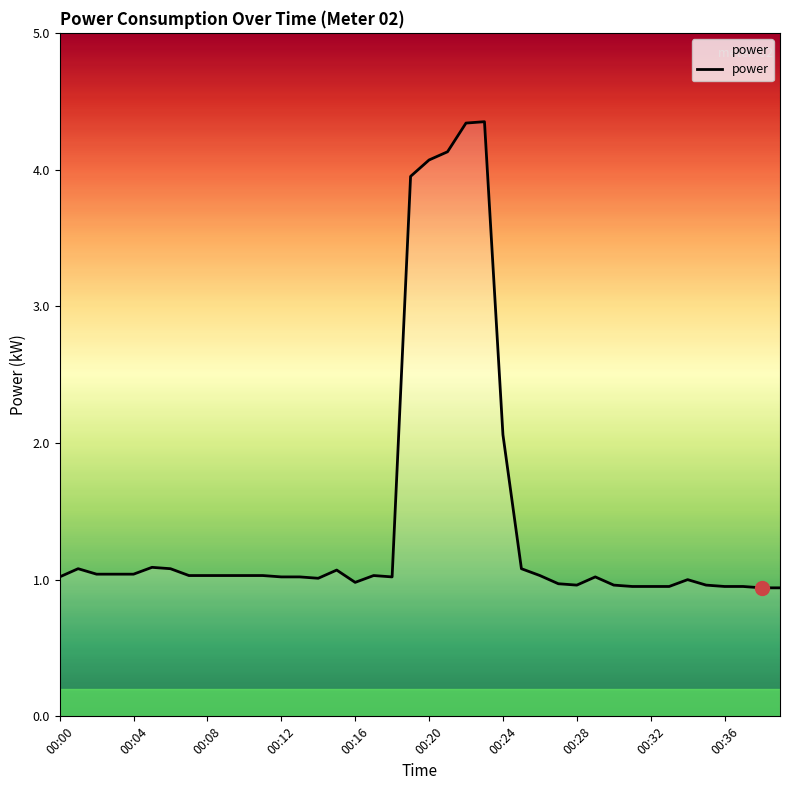

What is the smallest value displayed?

0.9